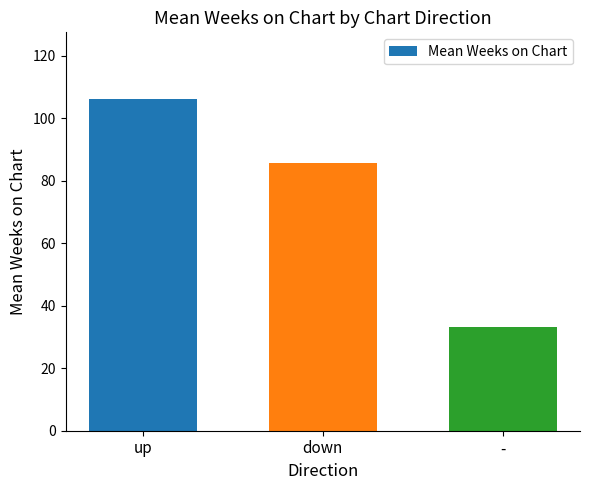

Reading left to right, list all the values displayed in this chart.

up=106.2	down=85.5	-=33.3